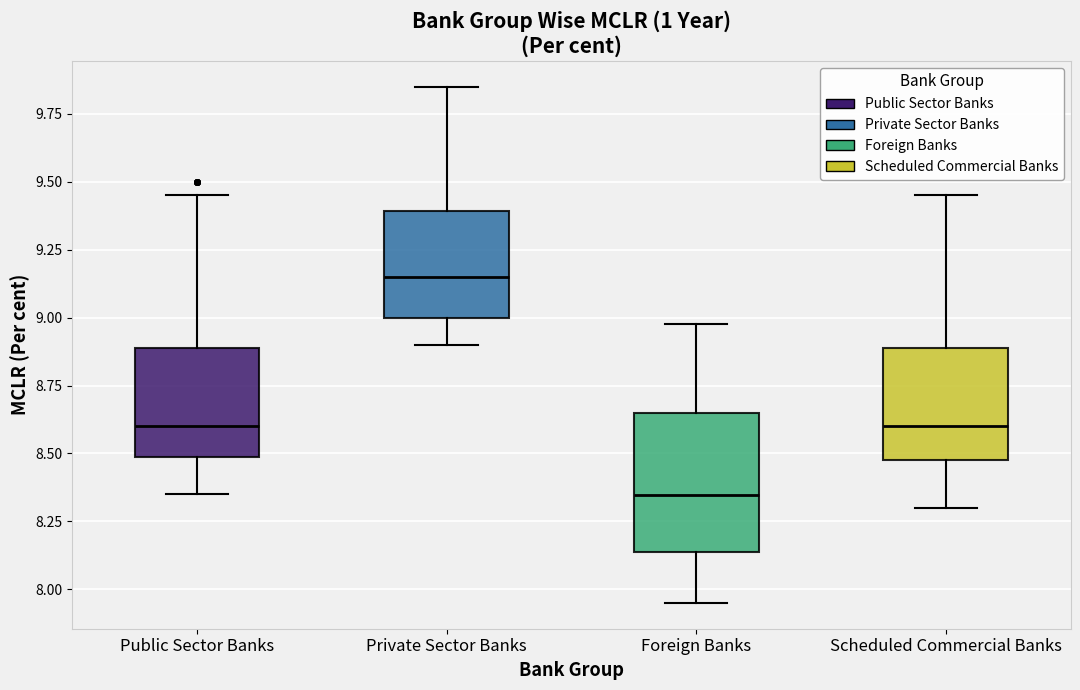

Reading left to right, transcribe this box plot: for each box, give where its median line is, the range the box spans, and where its two whiskers end, as read against the y-axis. The values are not printed on the chart, so give them approximately, as read against the axis.

Public Sector Banks: median 8.60, box 8.50 to 8.90, whiskers 8.35 to 9.45
Private Sector Banks: median 9.15, box 9.00 to 9.40, whiskers 8.90 to 9.85
Foreign Banks: median 8.35, box 8.15 to 8.65, whiskers 7.95 to 9.00
Scheduled Commercial Banks: median 8.60, box 8.50 to 8.90, whiskers 8.30 to 9.45